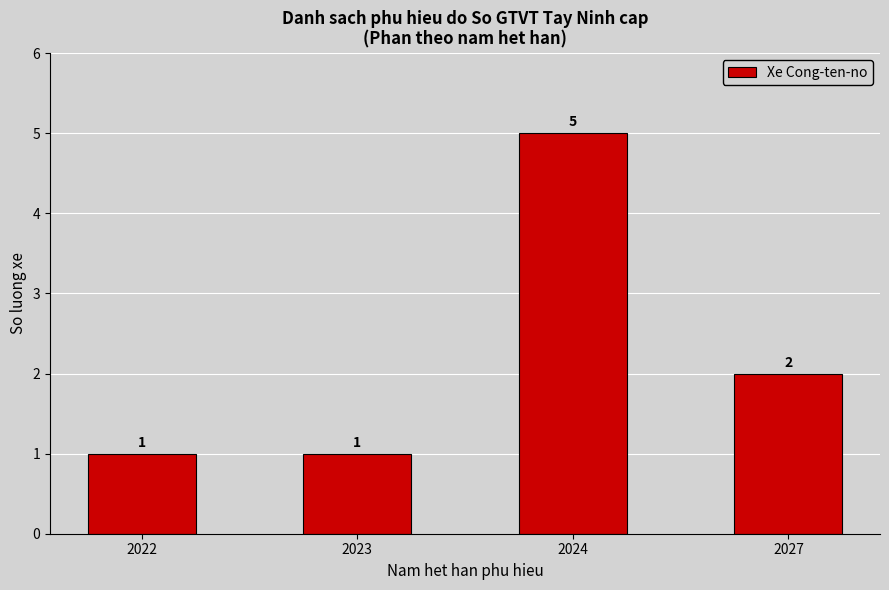

The value at 2027 is 1. True or false?

False